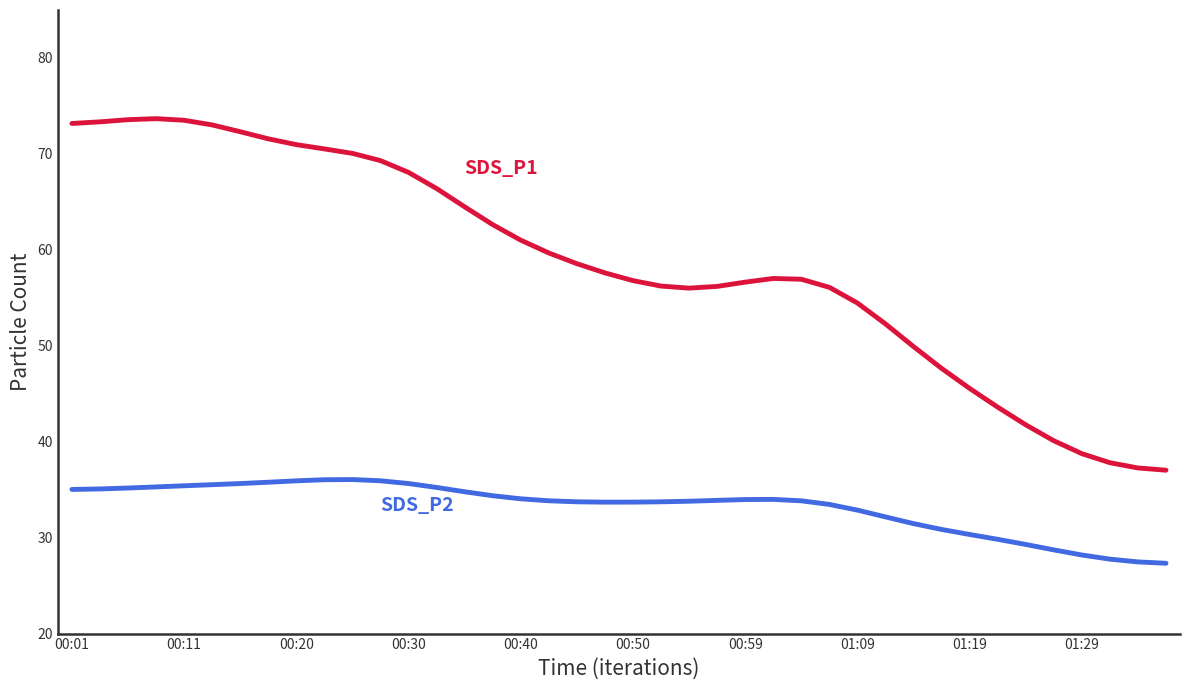

What is the smallest value displayed?

27.3